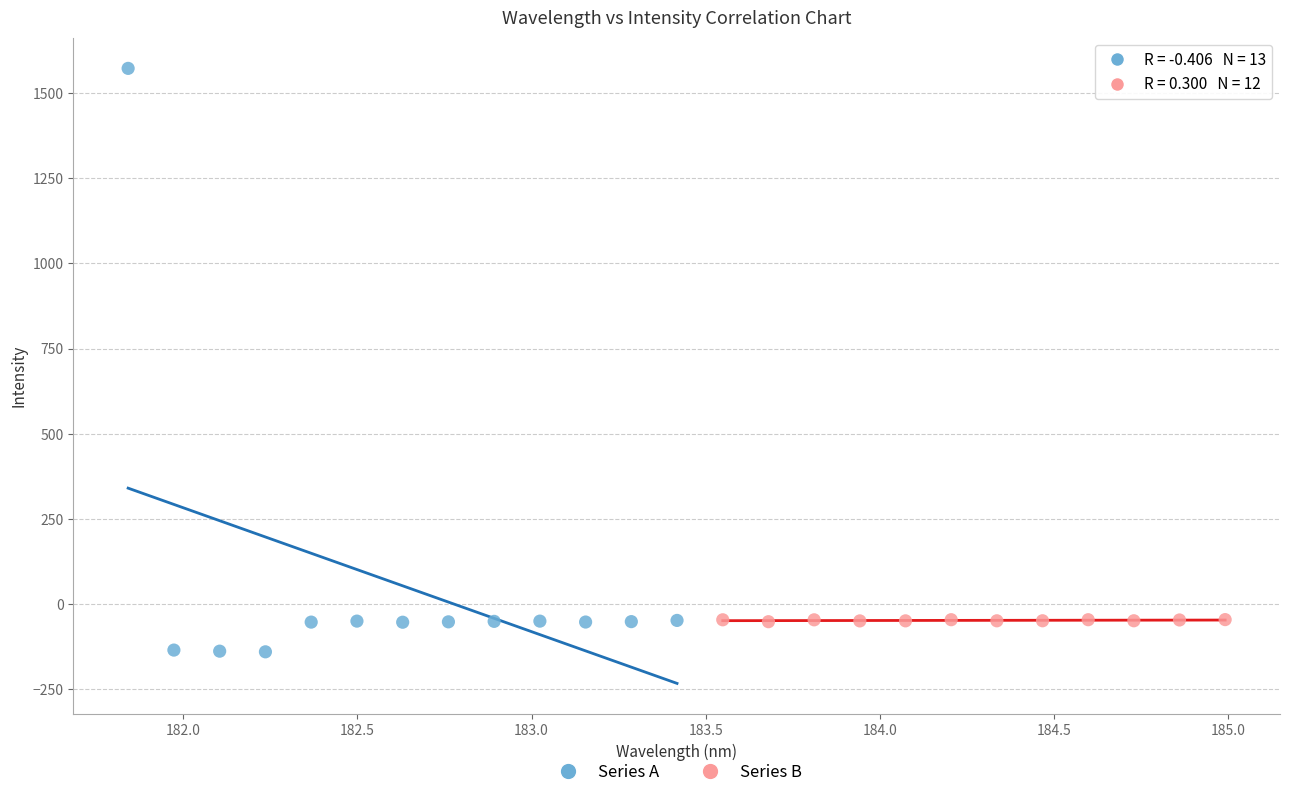

Which series reaches the maximum Y coordinate?

Series A